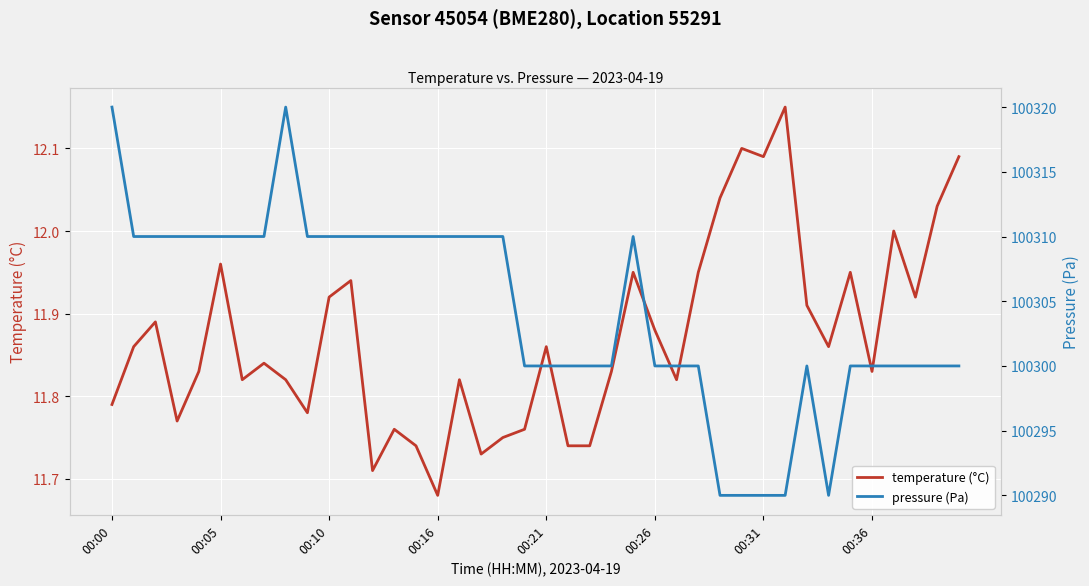

What is the average value of the temperature (°C) series?

11.9